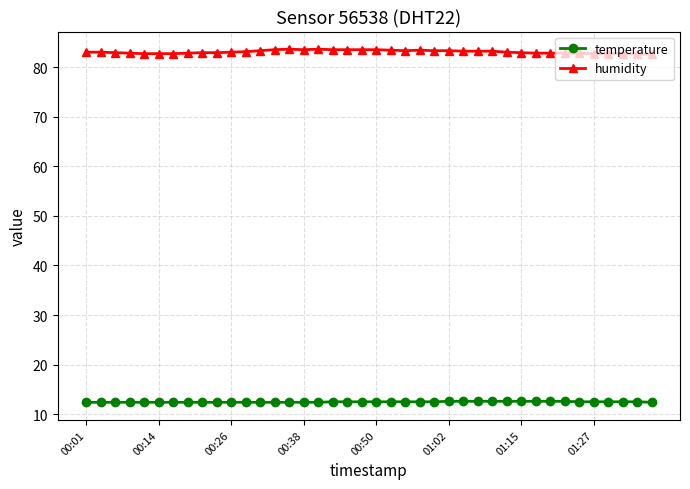

True or false: humidity and temperature intersect in this chart.

False